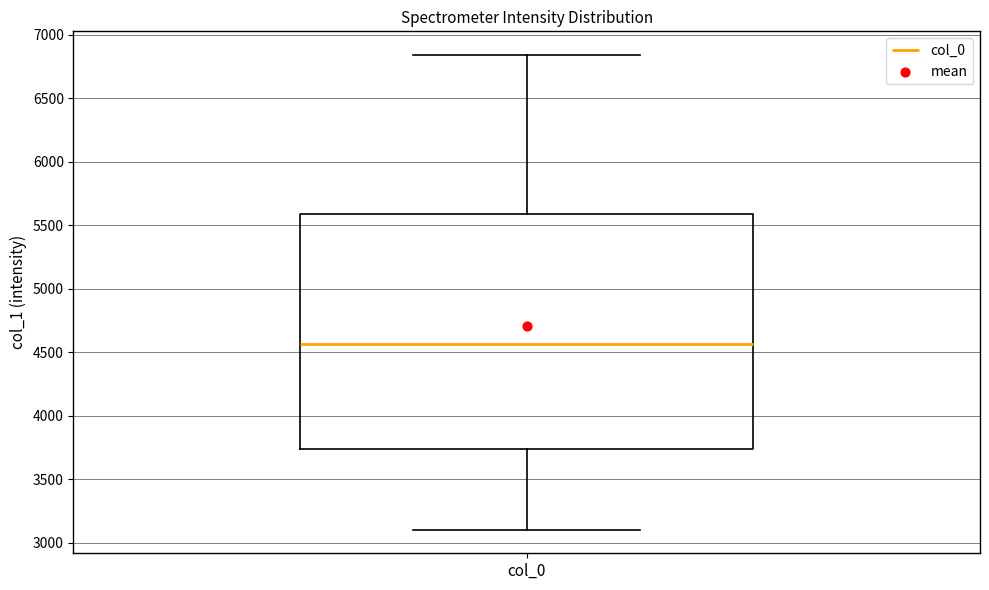

Transcribe this box plot: give where the median line is, the range the box spans, and where the two whiskers end, as read against the y-axis. The values are not printed on the chart, so give them approximately, as read against the axis.

median 4550, box 3750 to 5600, whiskers 3100 to 6850